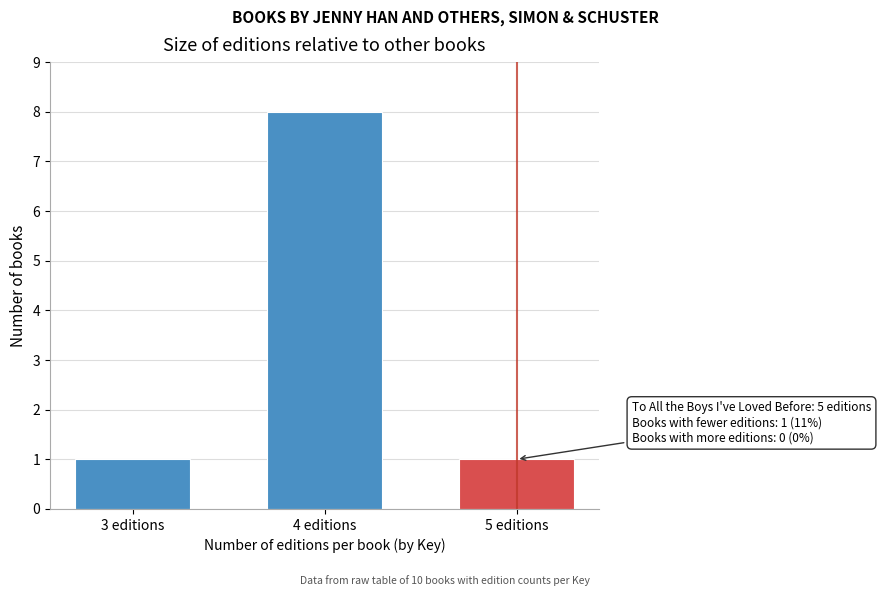

Reading right to left, what are all the values shown in this chart?

1	8	1